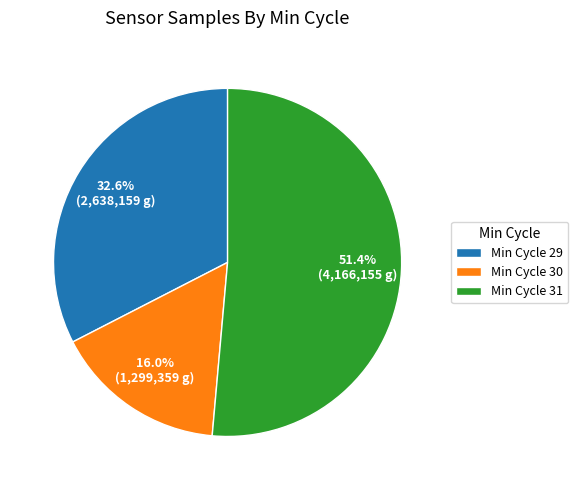

Is Min Cycle 31 the majority of the pie?

Yes